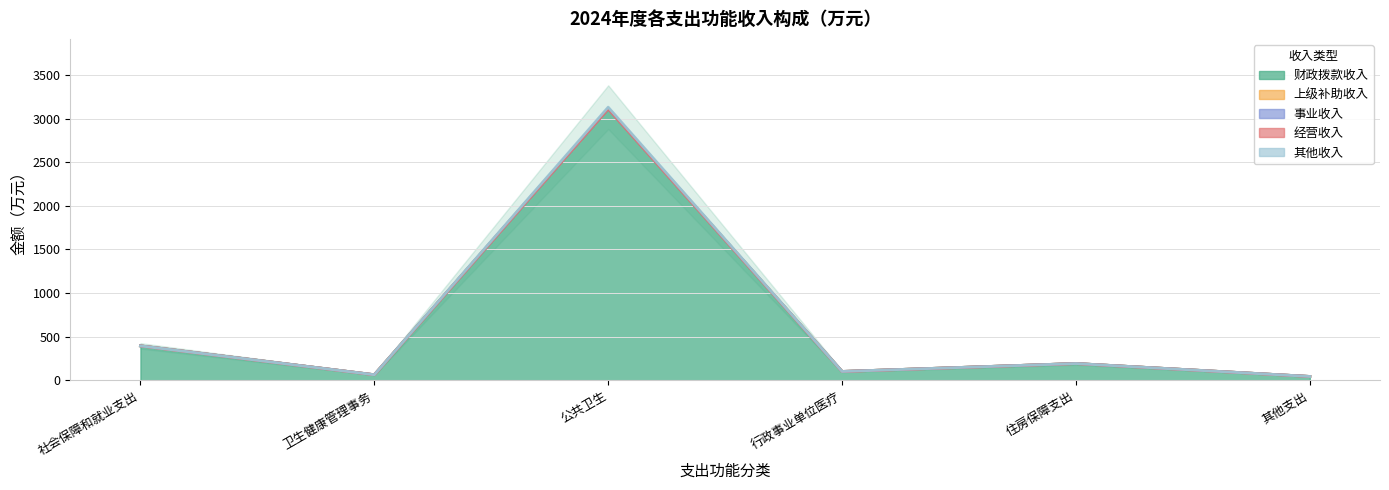

What position from the right is 住房保障支出?

2